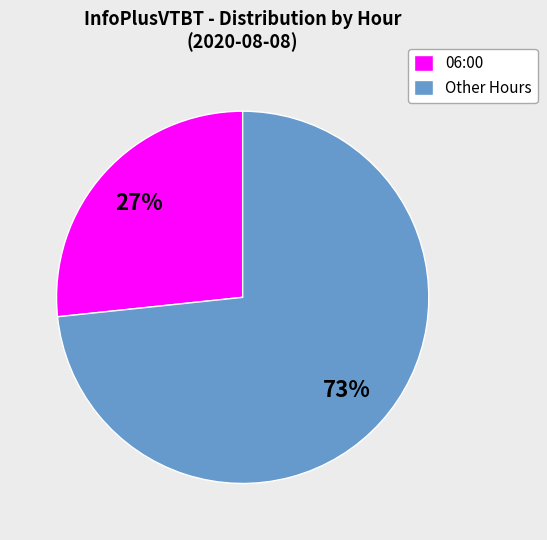

The Other Hours slice represents 73% of the pie. True or false?

True